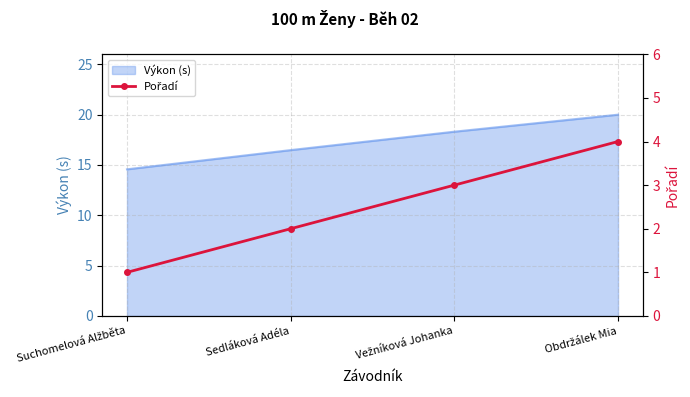

How many data points are above 3?

1